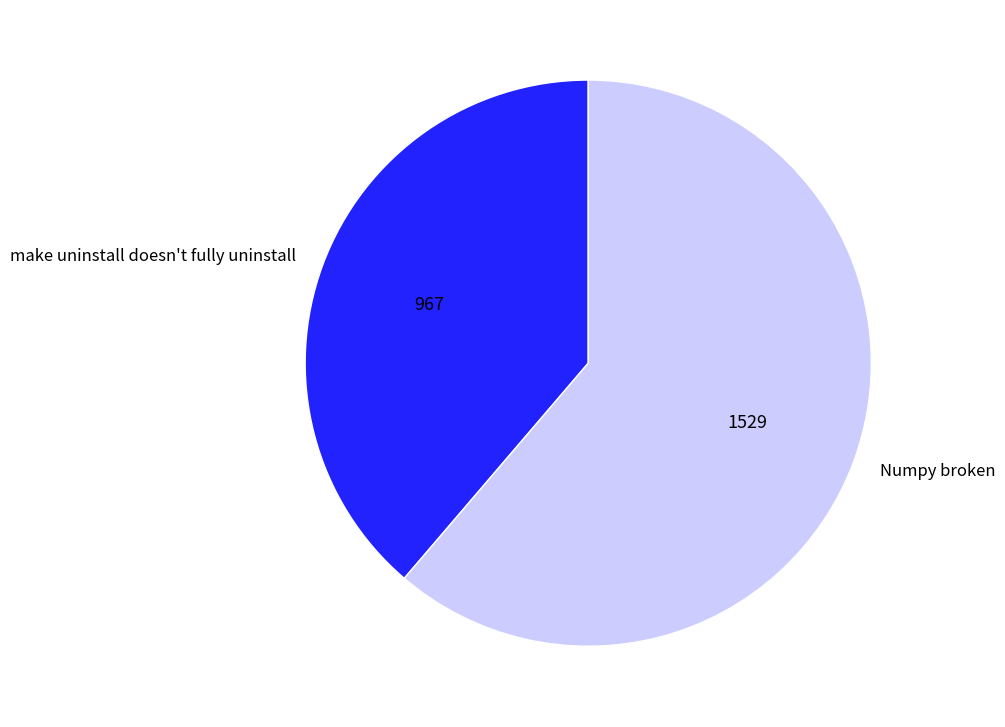

Which has a higher value, make uninstall doesn't fully uninstall or Numpy broken?

Numpy broken